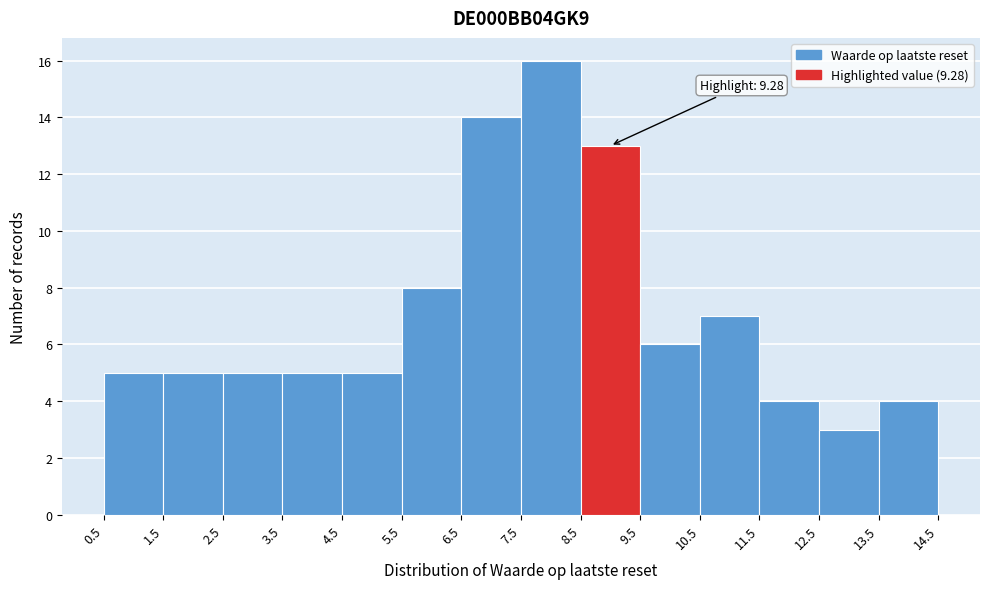

Over which range of the x-axis is the bar tallest?

7.5 to 8.5